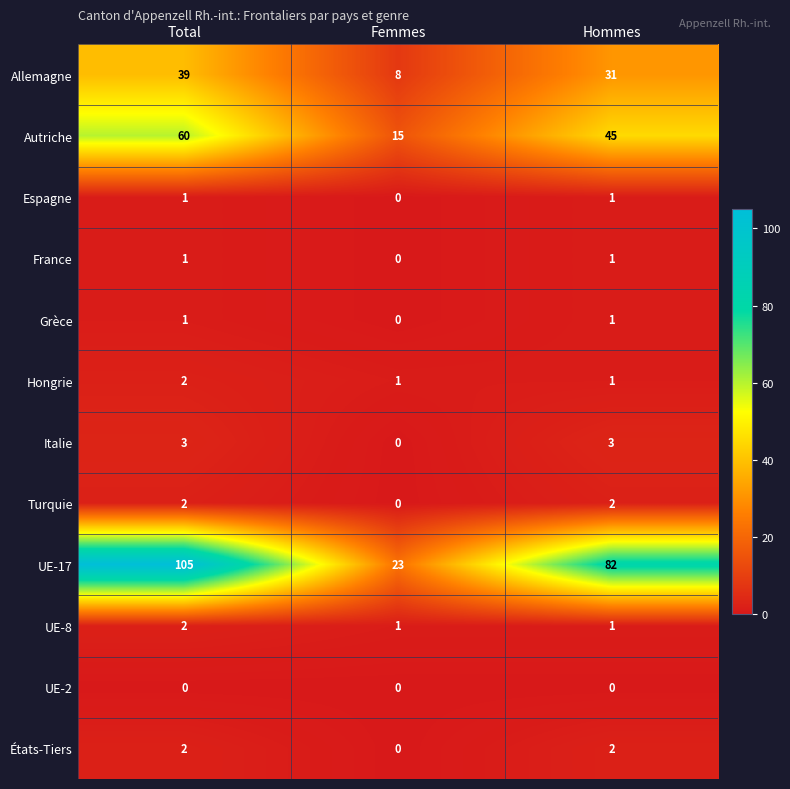

At which category is the sum across all series the highest?

Total